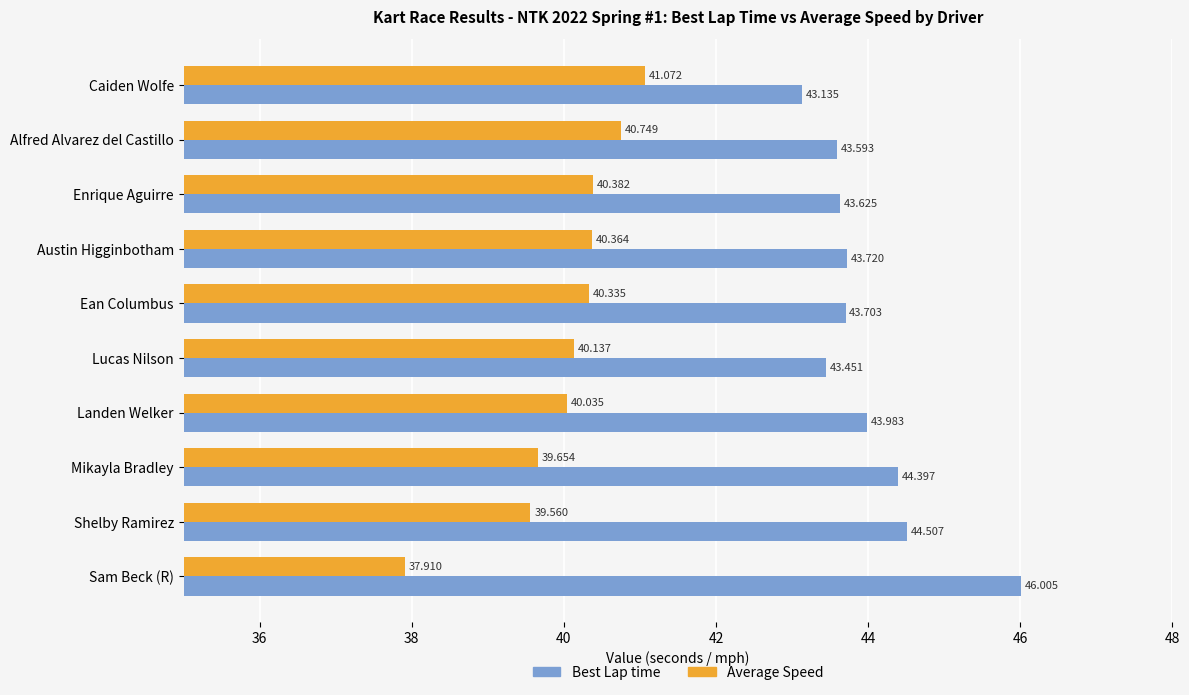

Rank the series at Enrique Aguirre from highest to lowest value.

Best Lap time, Average Speed